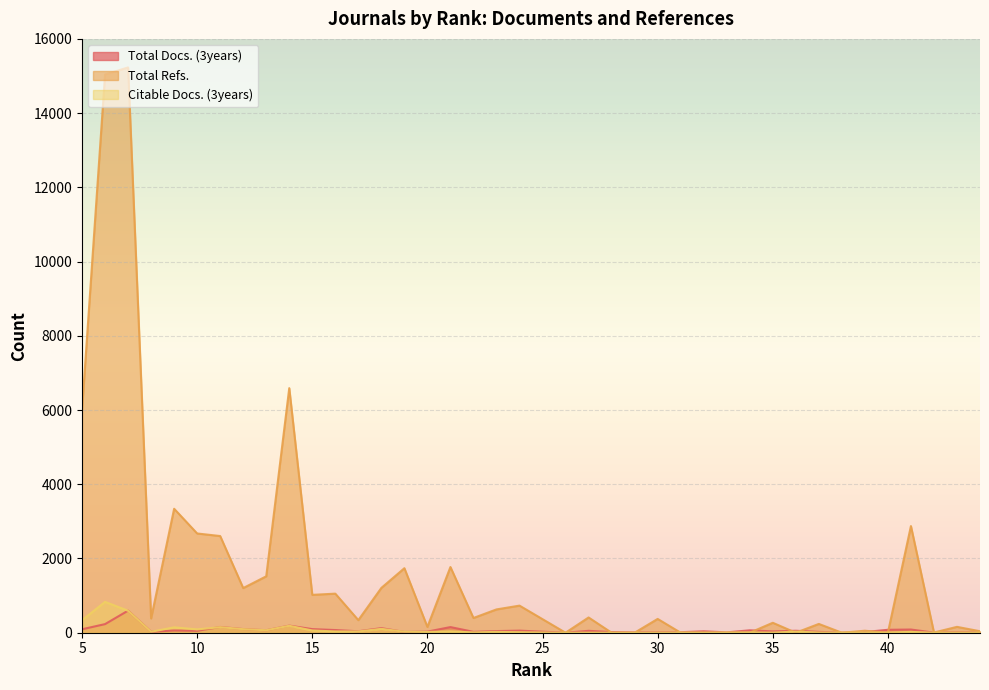

What is the highest value of the Total Refs. series?

15231